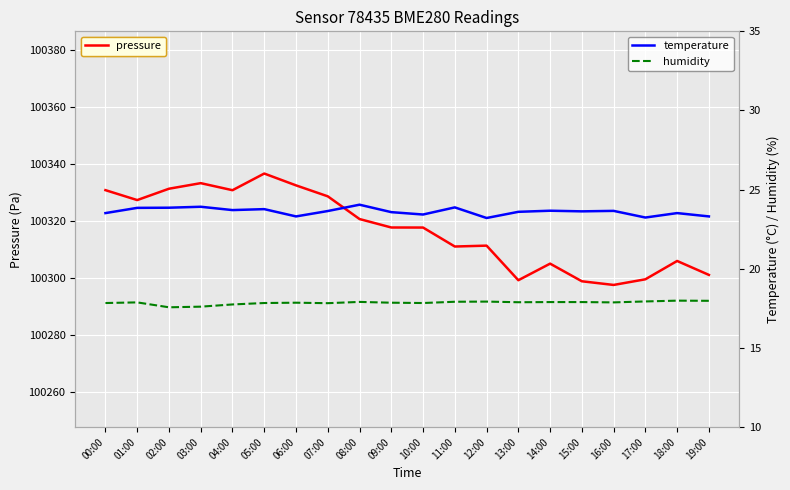

What is the smallest value displayed?

17.6